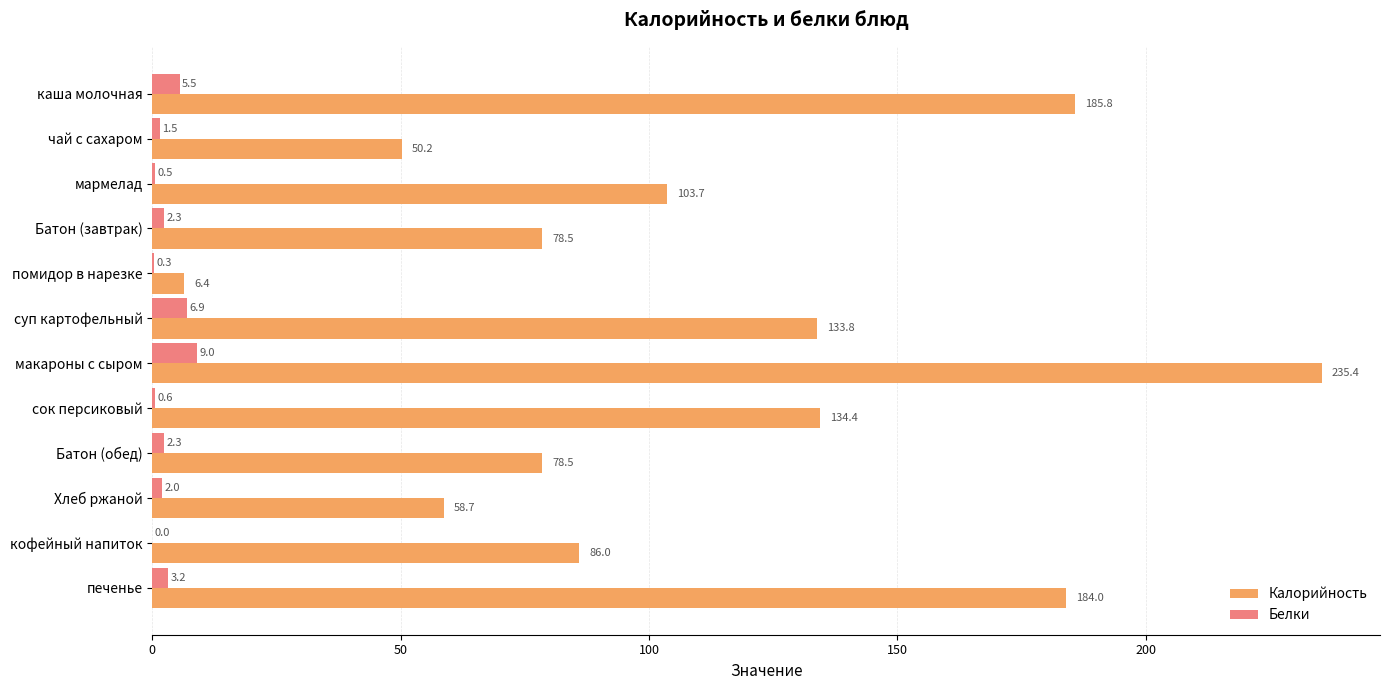

Which category has the highest value in the Белки series?

макароны с сыром